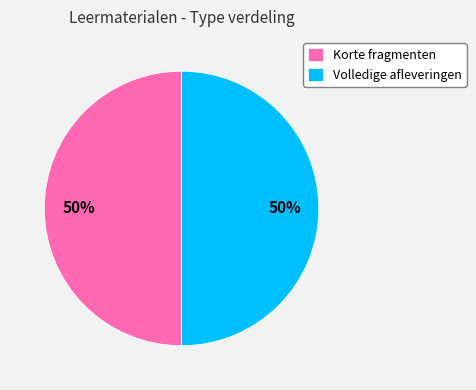

Approximately how many times larger is the value at Korte fragmenten compared to Volledige afleveringen?

1.0